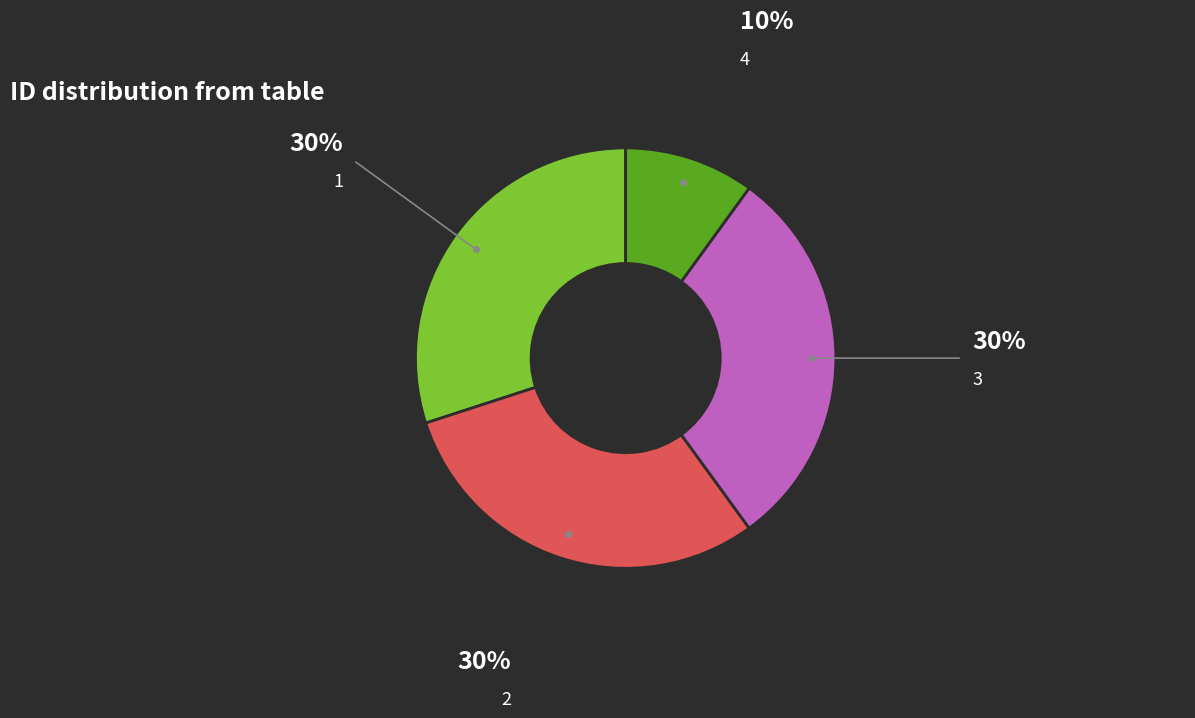

Is there any slice that represents more than half of the pie?

No